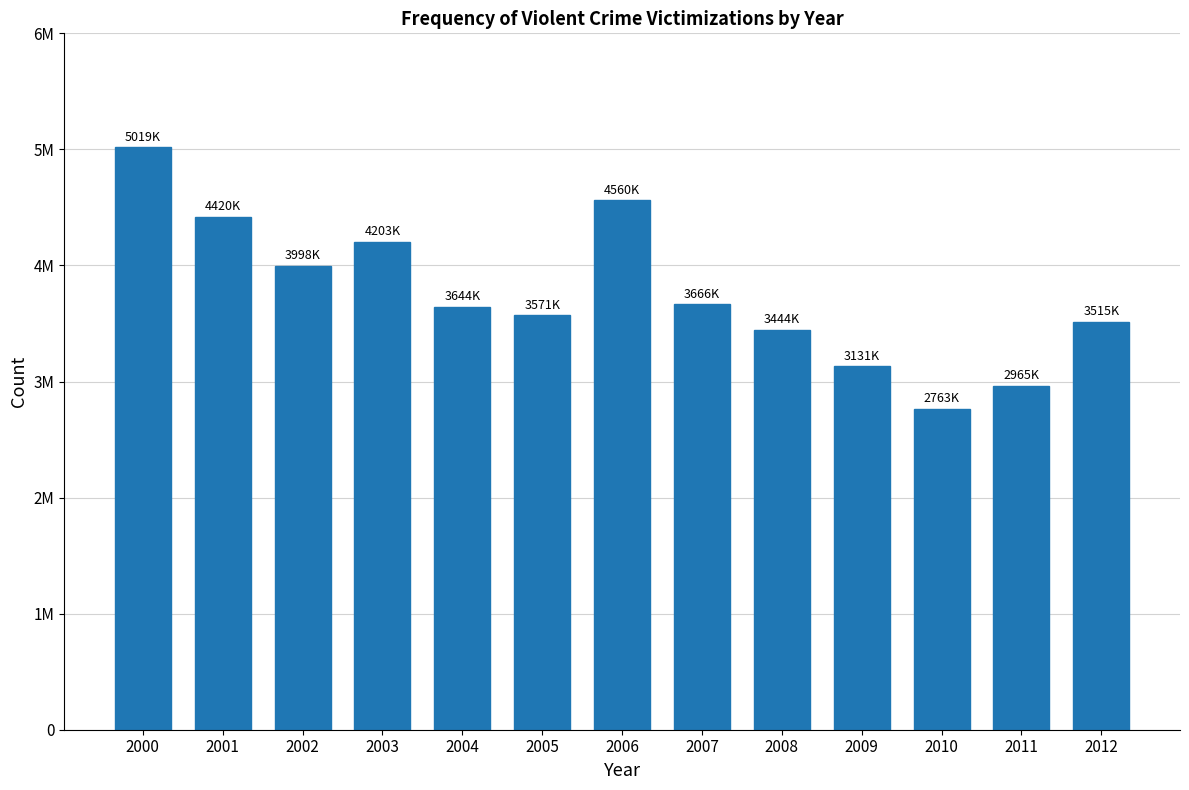

Are the bars horizontal?

No